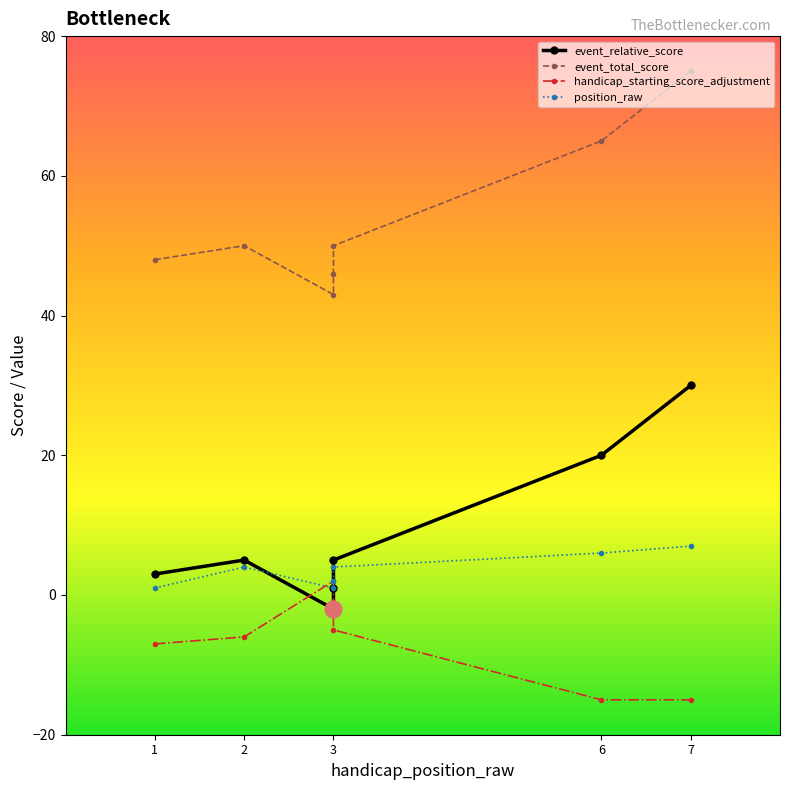

True or false: handicap_starting_score_adjustment and event_relative_score intersect in this chart.

False